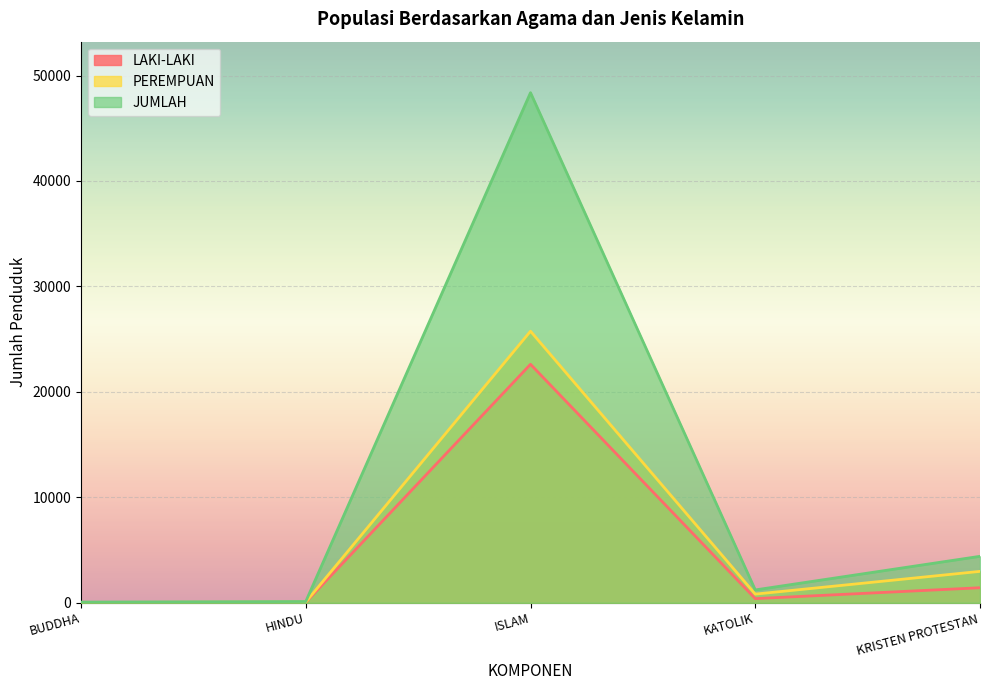

What are all the series names shown in the legend?

LAKI-LAKI, PEREMPUAN, JUMLAH